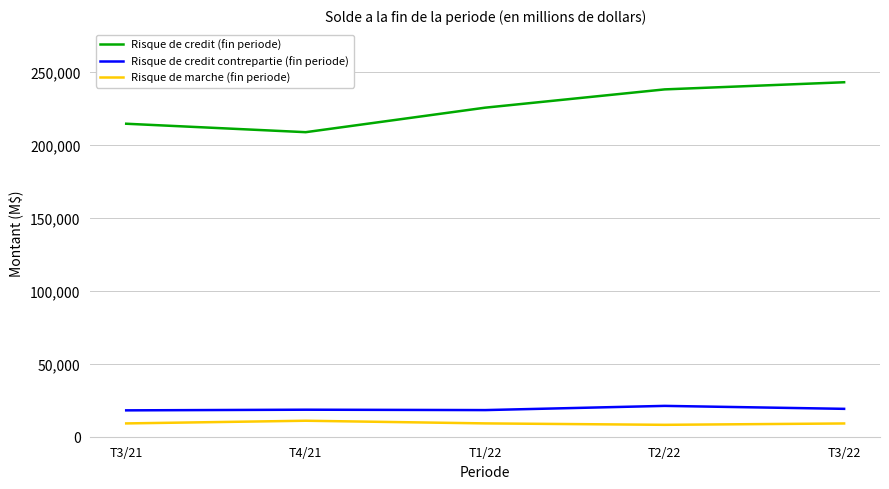

What is the spread (max minus min) of values at T3/21?

205156